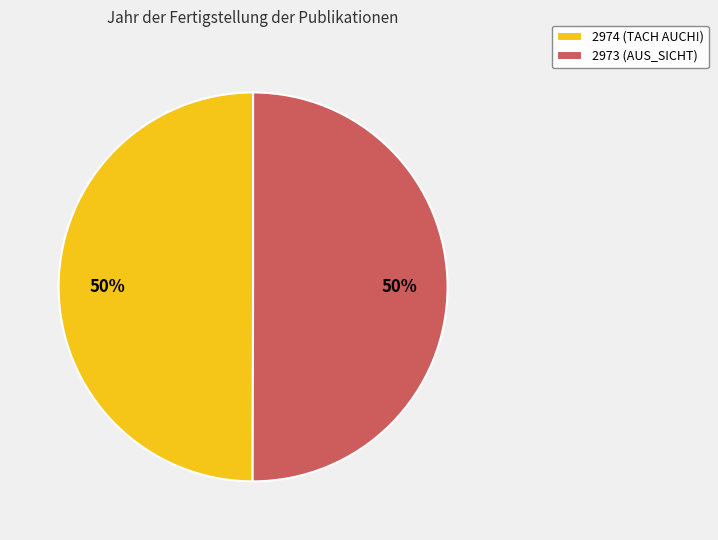

Approximately how many times larger is the value at 2973 (AUS_SICHT) compared to 2974 (TACH AUCH!)?

1.0